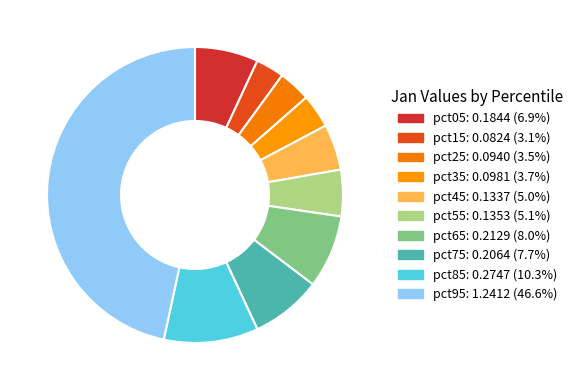

Combined, do pct35 and pct05 account for over 50%?

No